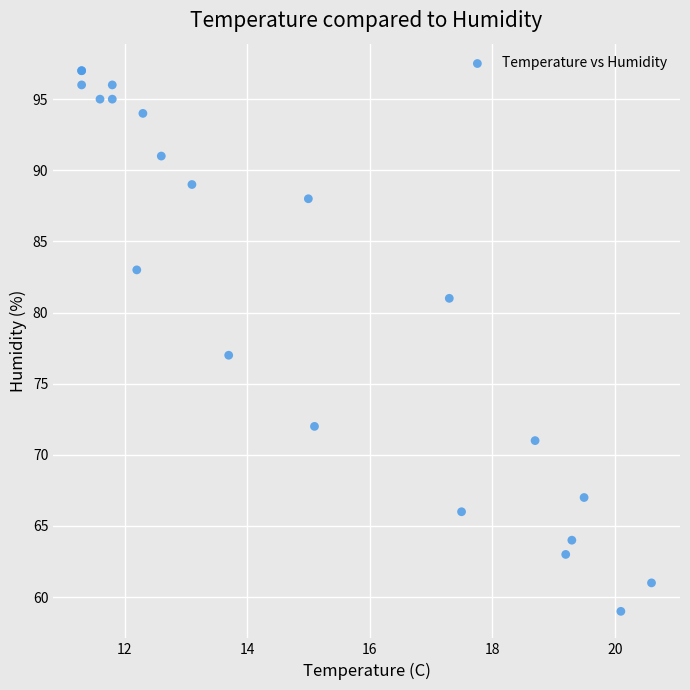

What Y value in the scatter plot is closest to 78?

77